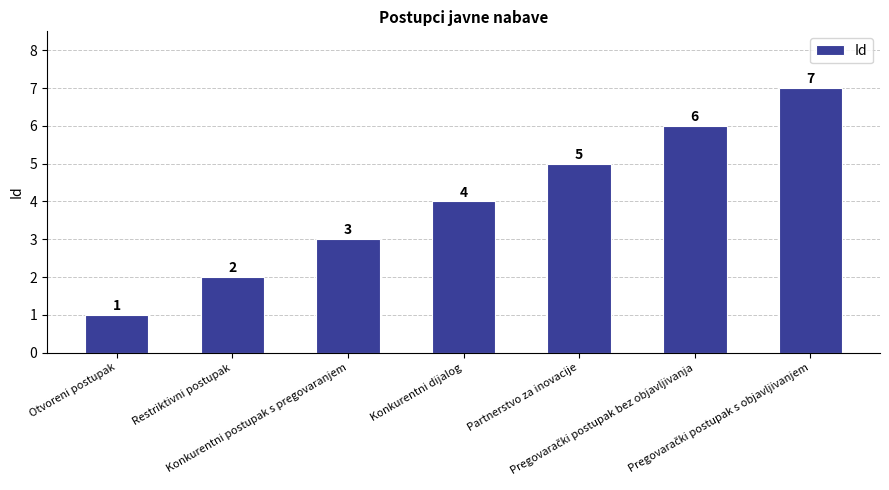

What is the greatest value displayed?

7